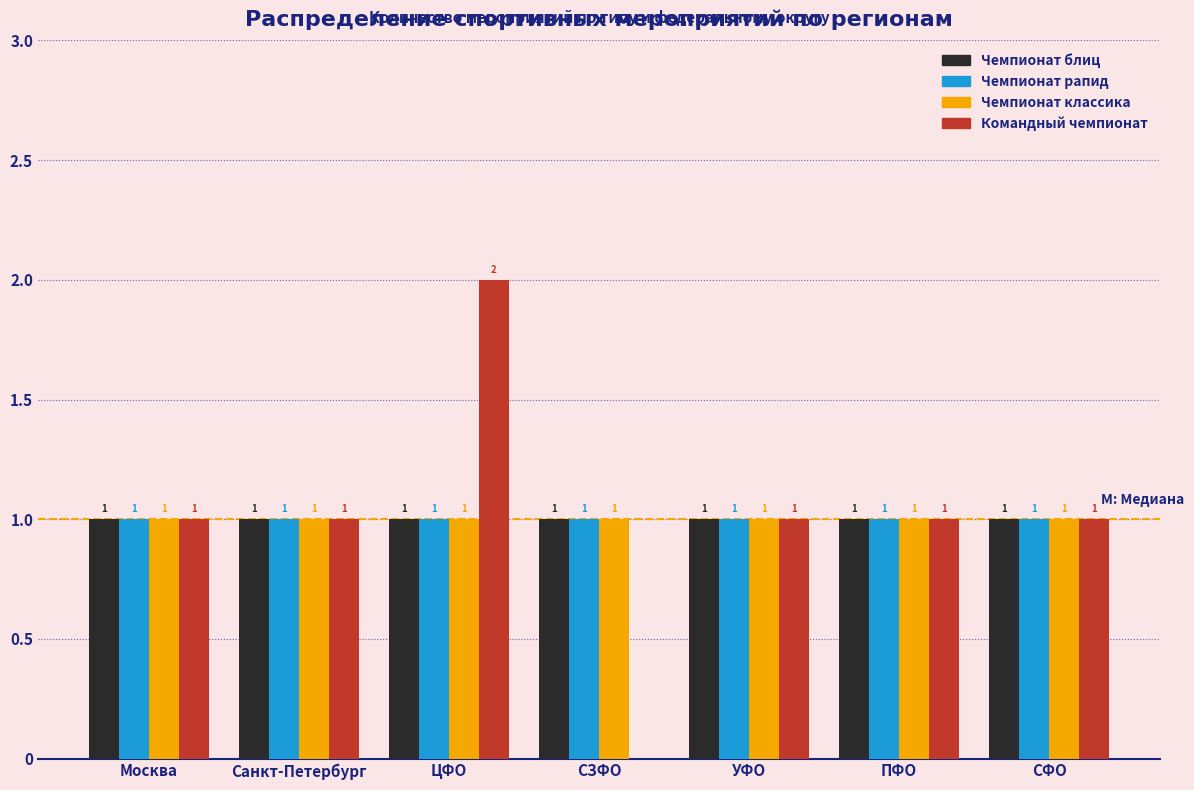

Reading right to left, transcribe all the data shown in this chart.

Чемпионат блиц: СФО=1	ПФО=1	УФО=1	СЗФО=1	ЦФО=1	Санкт-Петербург=1	Москва=1
Чемпионат рапид: СФО=1	ПФО=1	УФО=1	СЗФО=1	ЦФО=1	Санкт-Петербург=1	Москва=1
Чемпионат классика: СФО=1	ПФО=1	УФО=1	СЗФО=1	ЦФО=1	Санкт-Петербург=1	Москва=1
Командный чемпионат: СФО=1	ПФО=1	УФО=1	СЗФО=0	ЦФО=2	Санкт-Петербург=1	Москва=1